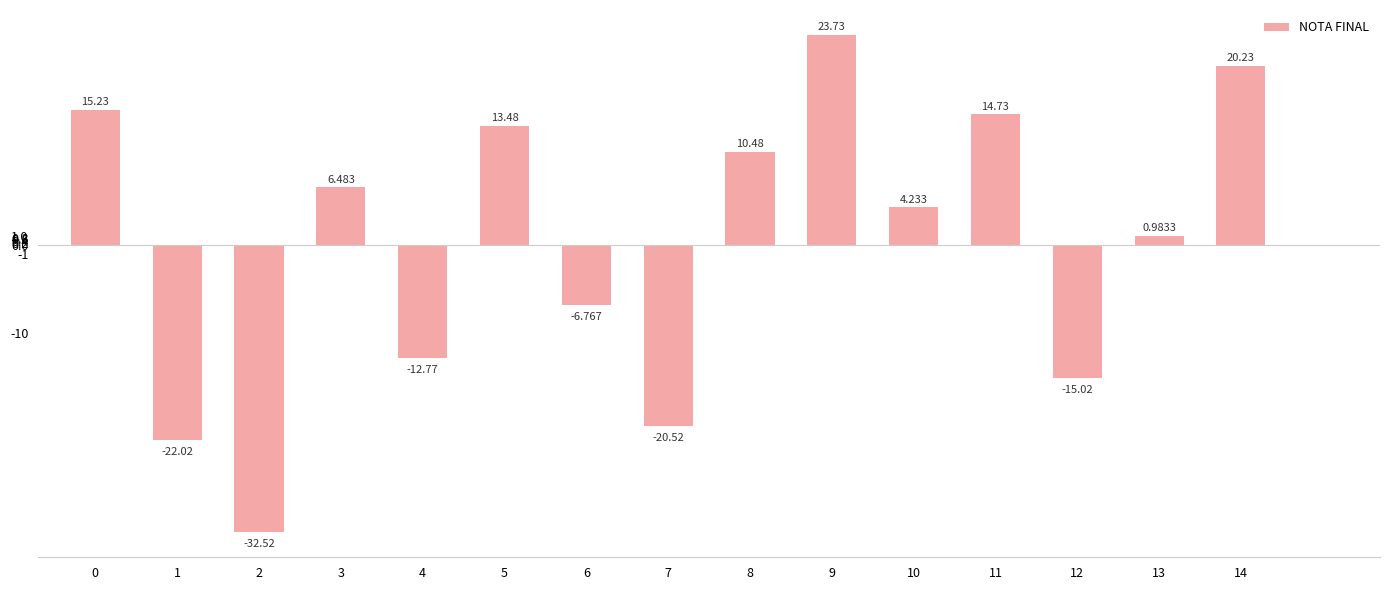

What is the change in value from 8 to 13?

-9.5